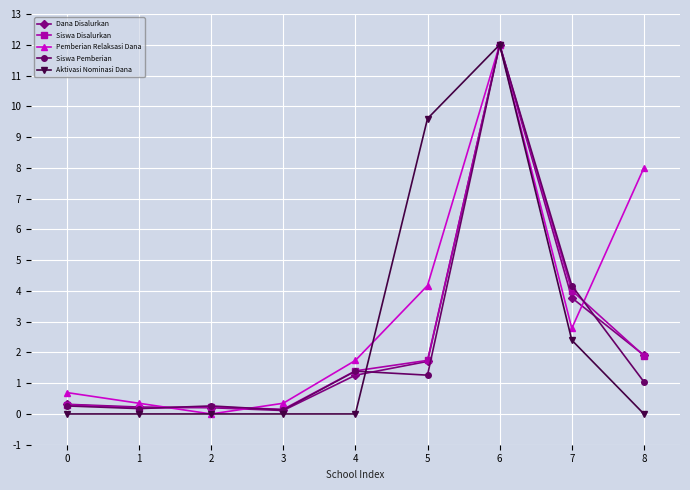

What is the spread (max minus min) of values at 8?

8.0